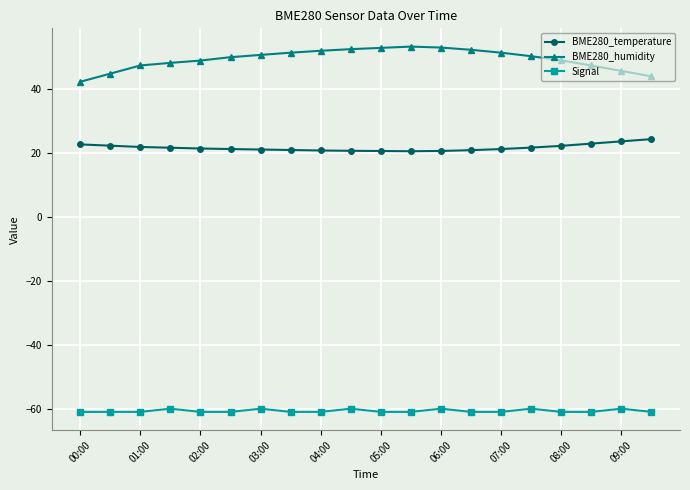

Which series has the largest total across all categories?

BME280_humidity